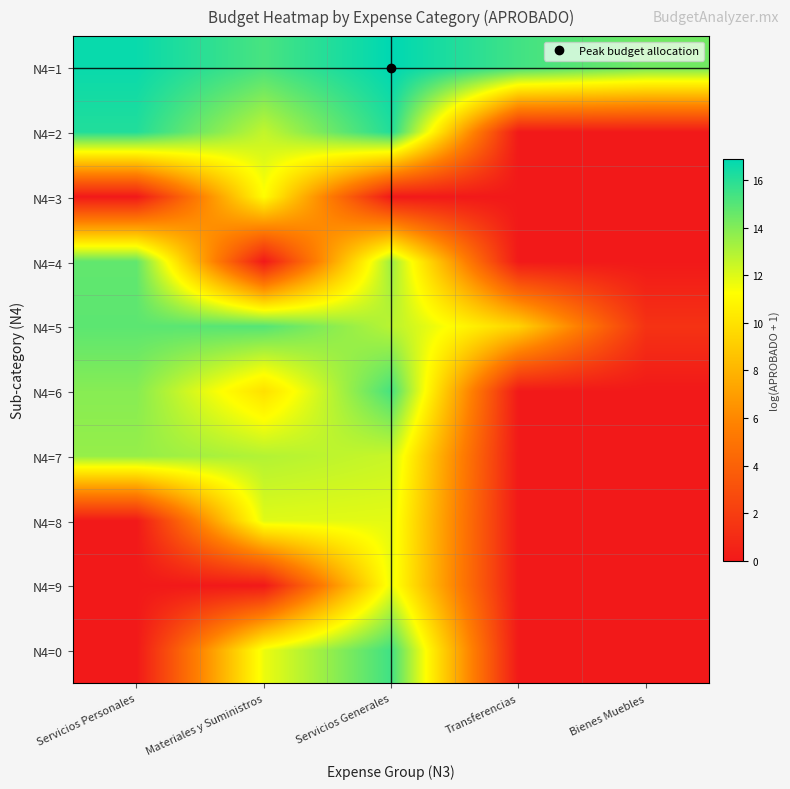

How many series are shown in this chart?

10